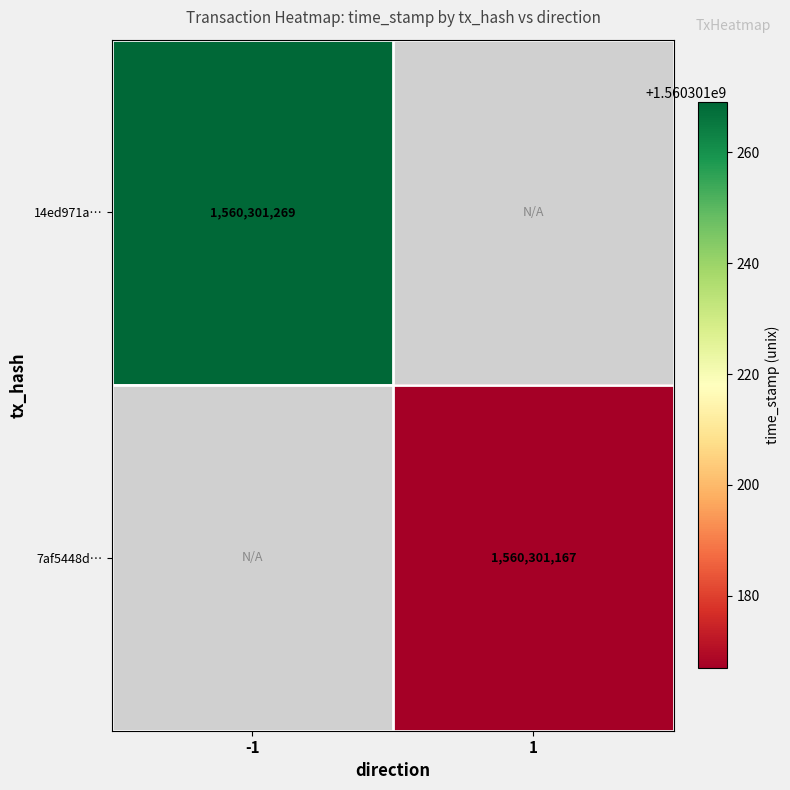

The value of 14ed971a… at -1 is 1020392751. True or false?

False